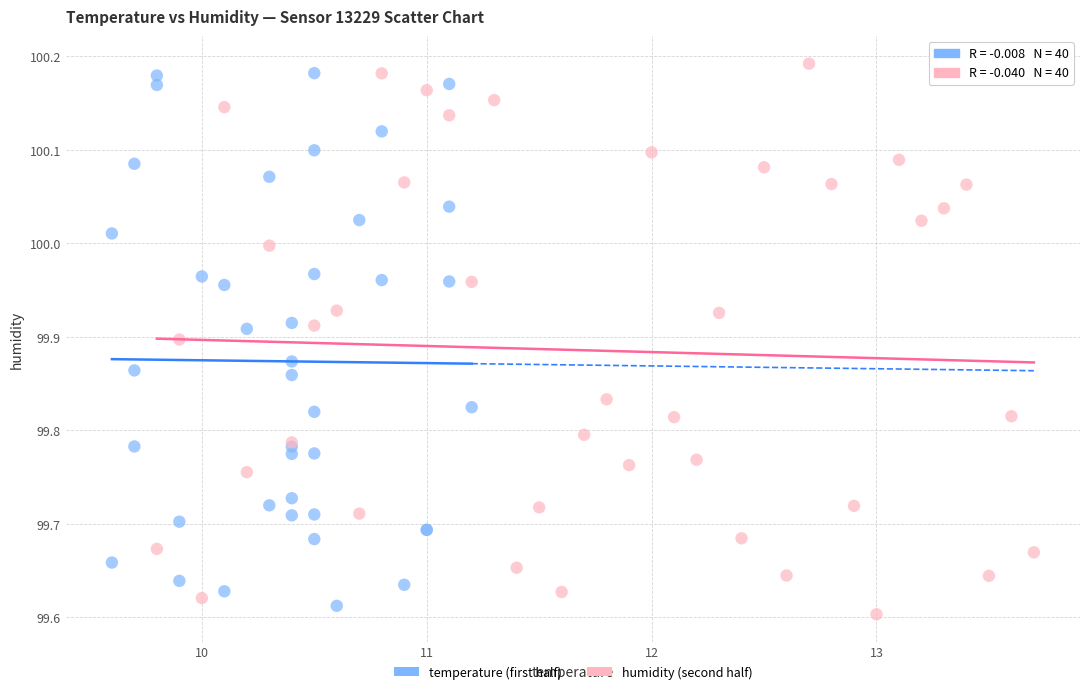

What are all the series names shown in the legend?

temperature (first half), humidity (second half)